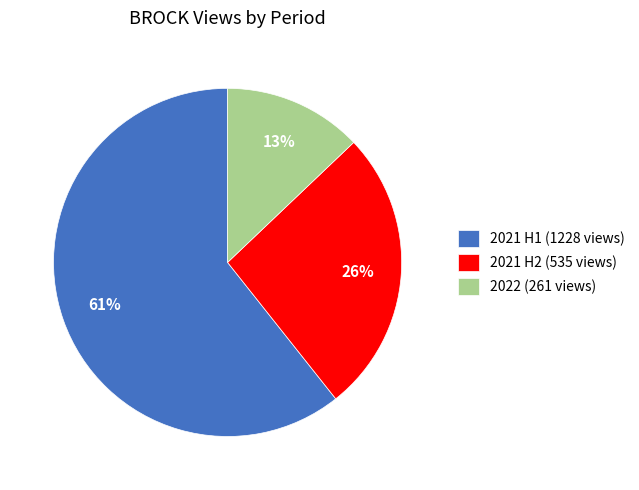

Is 2021 H2 (535 views) the majority of the pie?

No